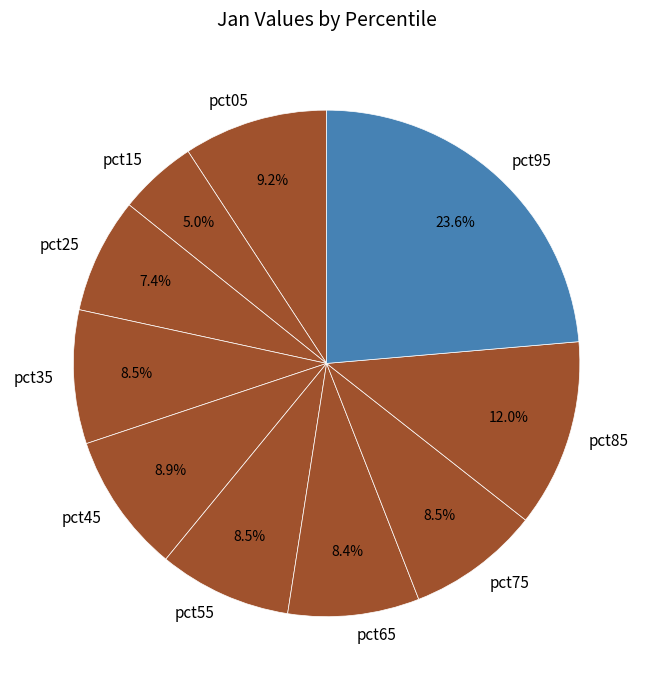

What percentage is NOT represented by pct15?

95.0%